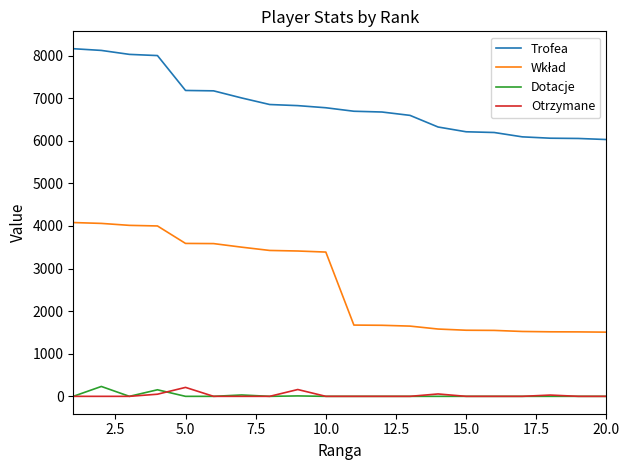

Which series has the largest total across all categories?

Trofea